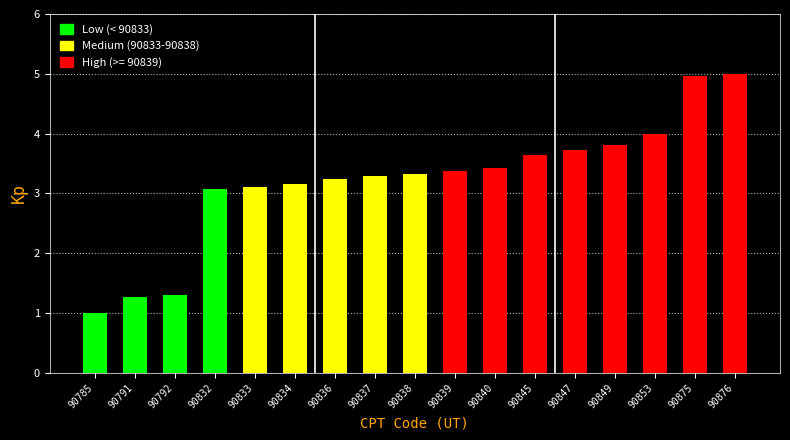

Reading right to left, transcribe all the data shown in this chart.

90876=5.0	90875=5.0	90853=4.0	90849=3.8	90847=3.7	90845=3.6	90840=3.4	90839=3.4	90838=3.3	90837=3.3	90836=3.2	90834=3.2	90833=3.1	90832=3.1	90792=1.3	90791=1.3	90785=1.0